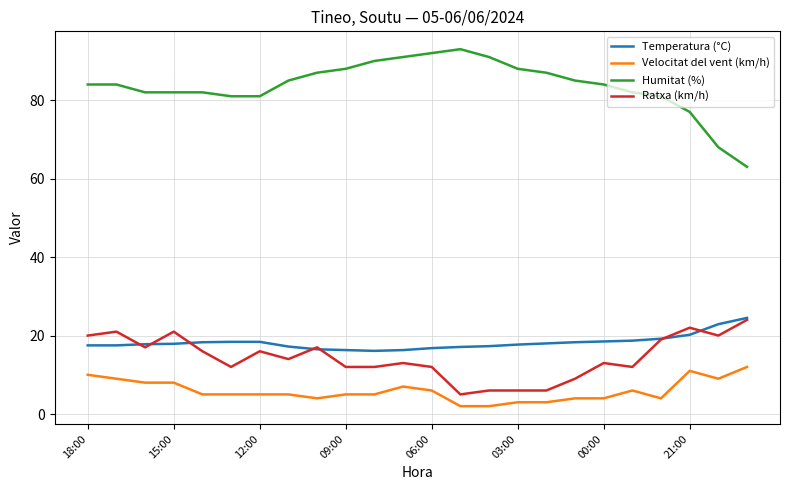

Which series has the widest spread of values?

Humitat (%)